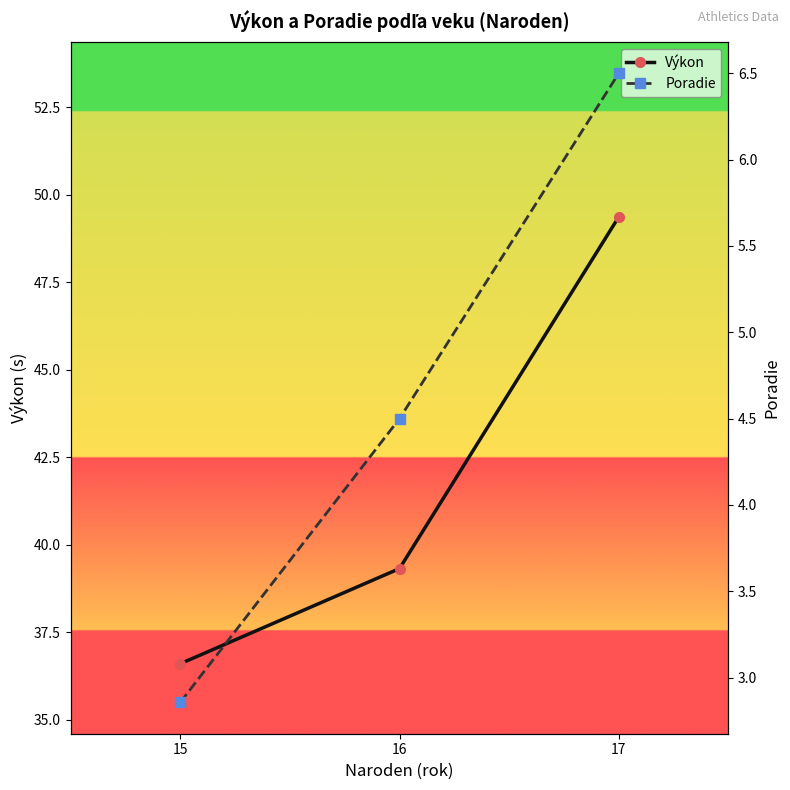

What is the difference between the maximum and minimum values in the Výkon series?

12.8